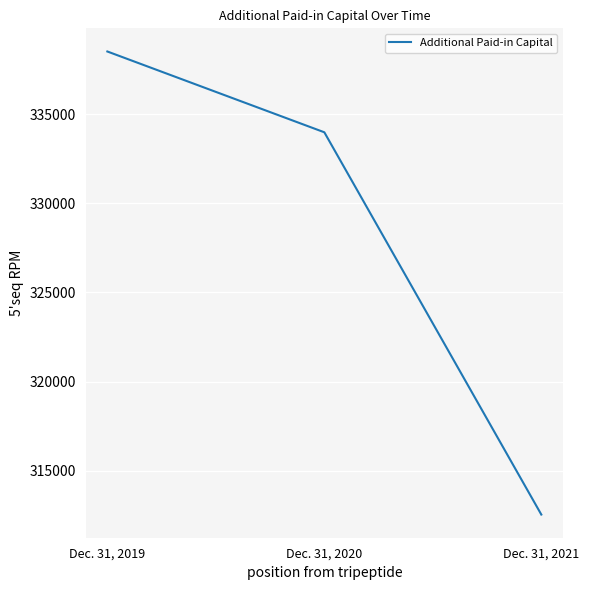

What is the approximate value at Dec. 31, 2020?

333976